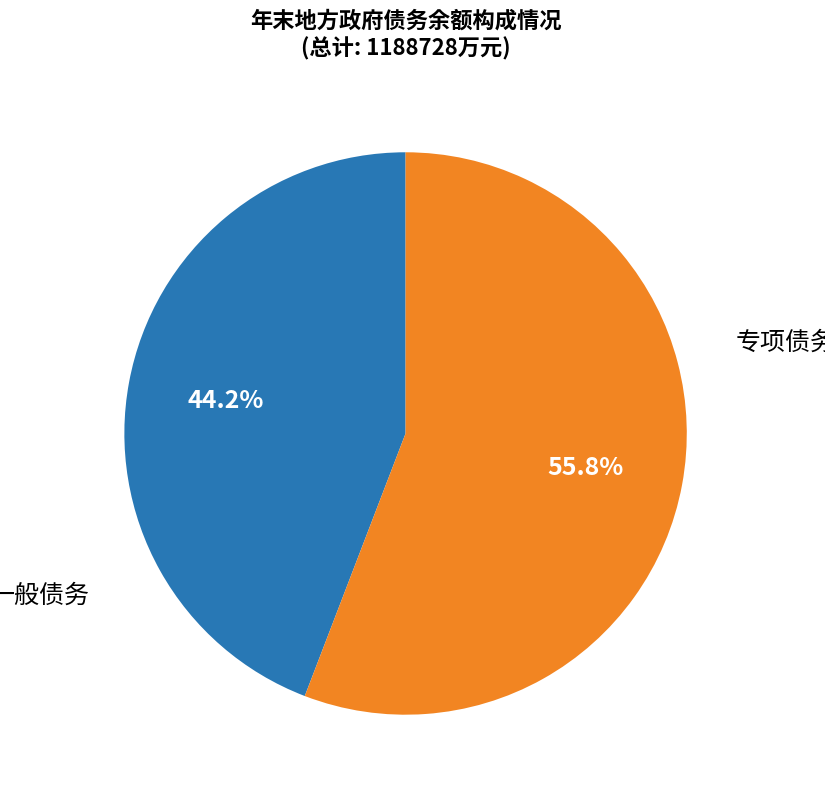

Is there any slice that represents more than half of the pie?

Yes